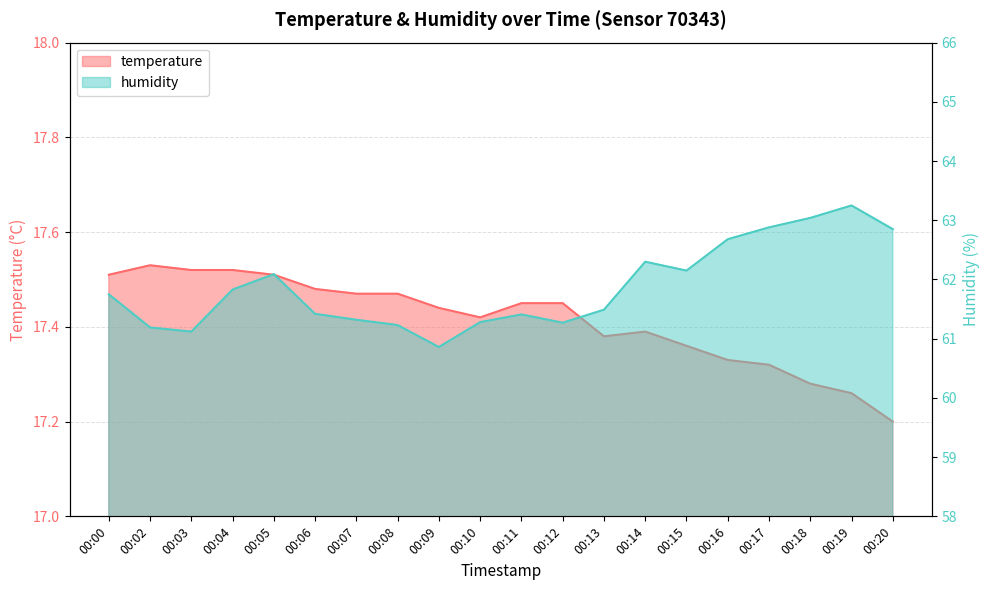

What is the sum of all temperature values?

348.3